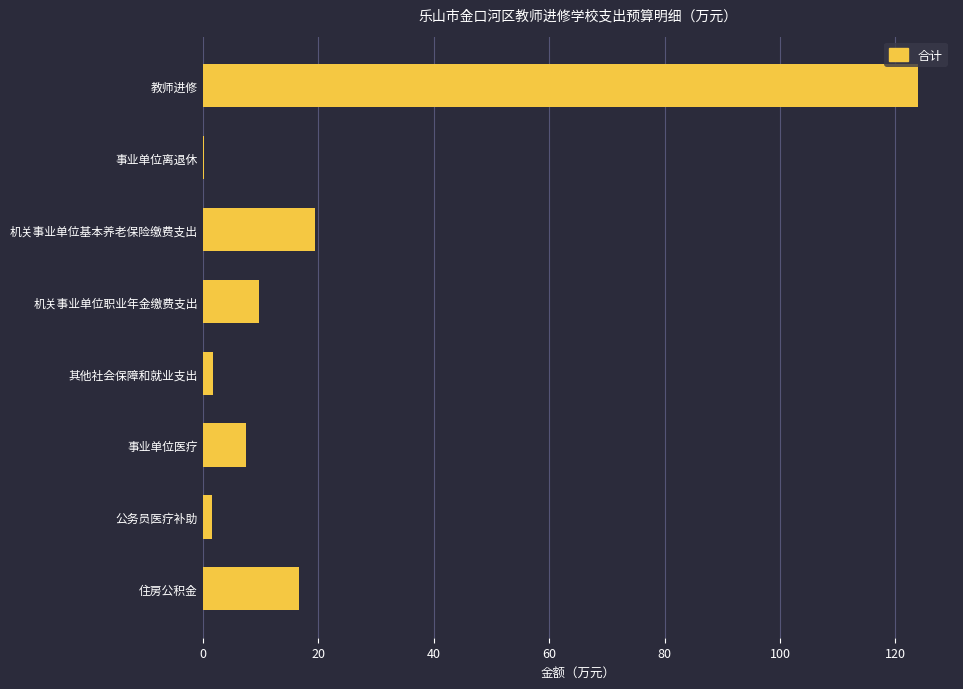

True or false: the data shows 25.8 at 住房公积金.

False